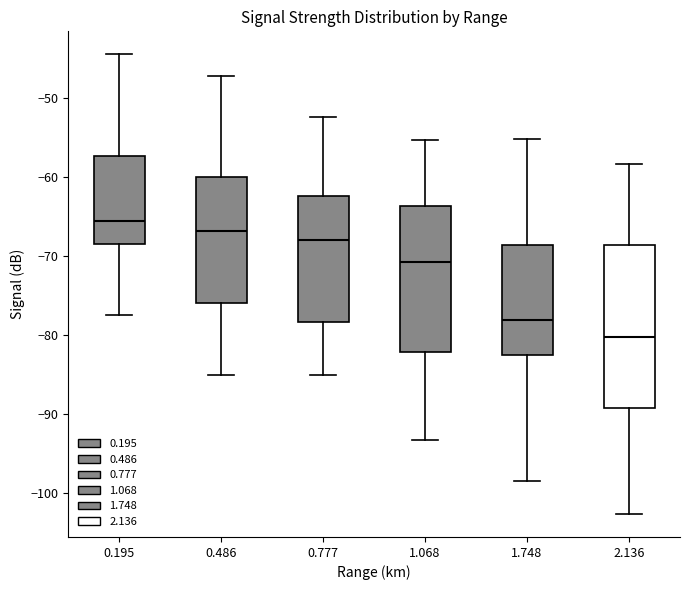

Where does the lower whisker of the box at x = 0.486 end on the y-axis? The values are not printed on the chart, so give them approximately, as read against the axis.

-85